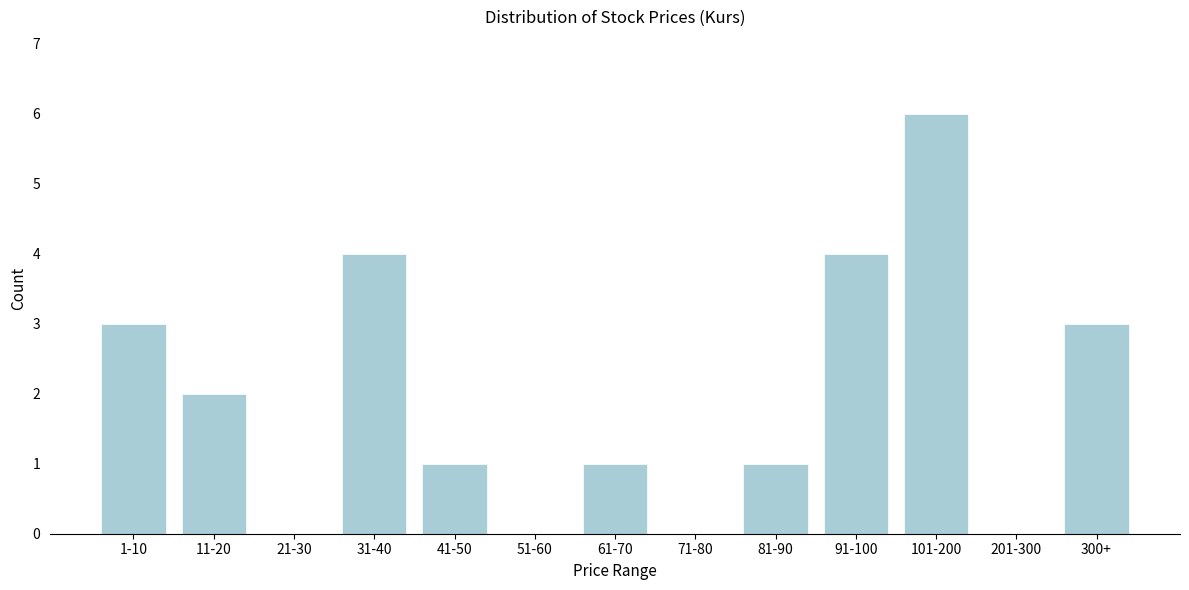

Reading left to right, what are all the values shown in this chart?

1-10=3	11-20=2	21-30=0	31-40=4	41-50=1	51-60=0	61-70=1	71-80=0	81-90=1	91-100=4	101-200=6	201-300=0	300+=3